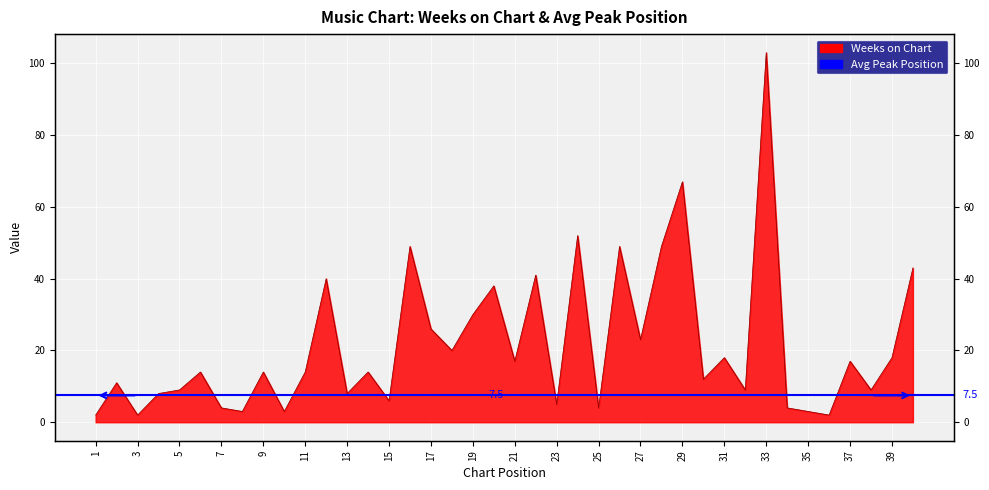

What is the maximum value shown in the chart?

103